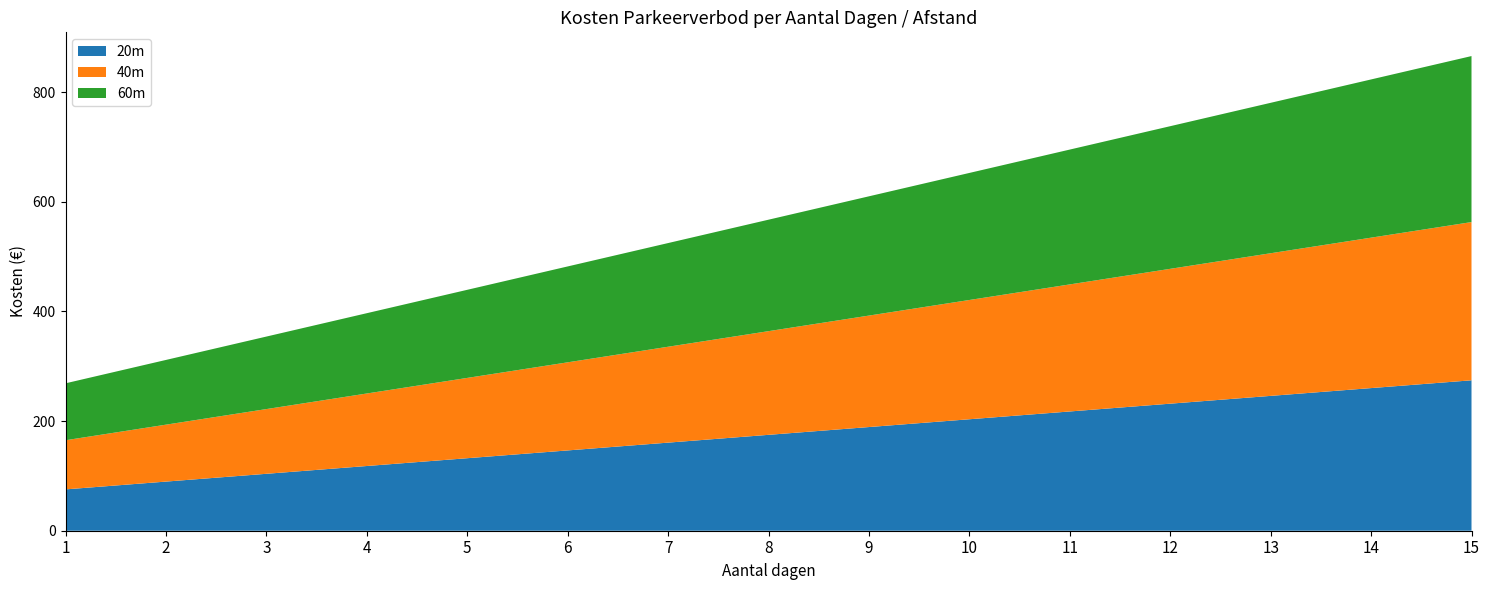

Reading left to right, what are all the values shown in this chart?

20m: 1=75.4	2=89.6	3=103.8	4=118.0	5=132.2	6=146.4	7=160.7	8=174.9	9=189.1	10=203.3	11=217.5	12=231.7	13=245.9	14=260.1	15=274.3
40m: 1=89.6	2=103.8	3=118.0	4=132.2	5=146.4	6=160.7	7=174.9	8=189.1	9=203.3	10=217.5	11=231.7	12=245.9	13=260.1	14=274.3	15=288.6
60m: 1=103.8	2=118.0	3=132.2	4=146.4	5=160.7	6=174.9	7=189.1	8=203.3	9=217.5	10=231.7	11=245.9	12=260.1	13=274.3	14=288.6	15=302.8